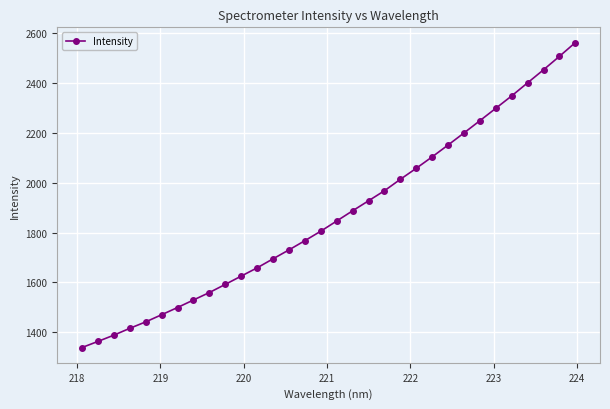

What is the value of the 25th point from the left?

2200.3